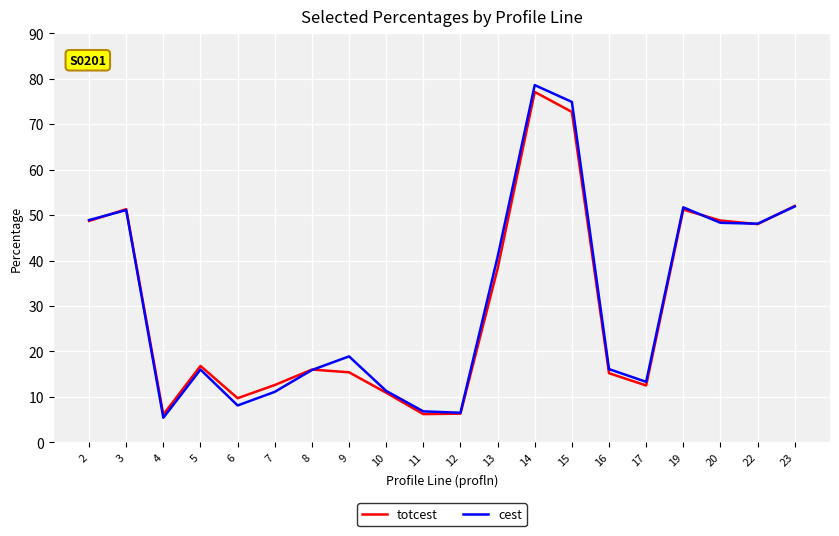

The value of totcest at 22 is 65.6. True or false?

False